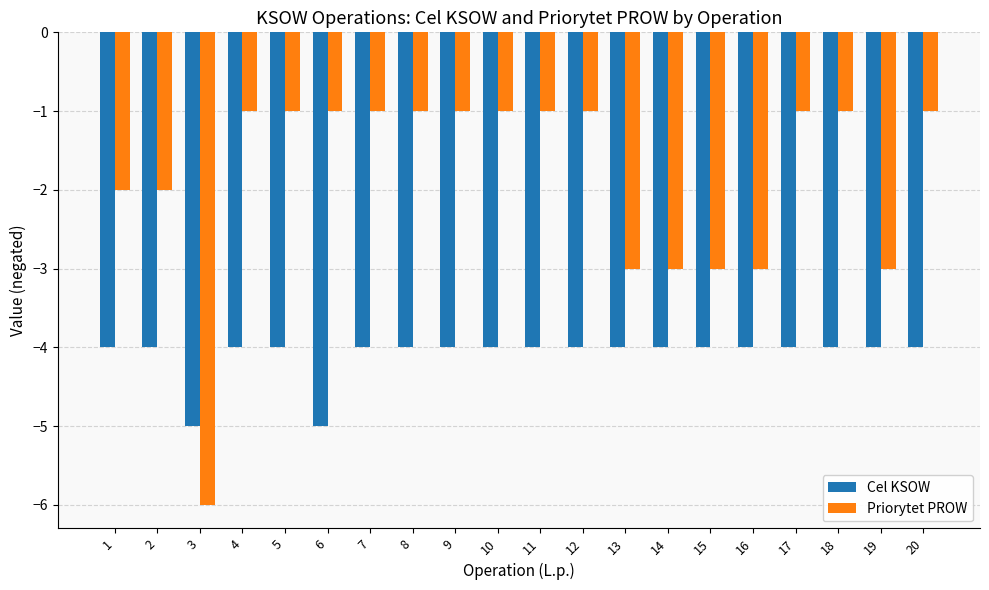

What is the sum of the Priorytet PROW values at 17 and 13?

-4